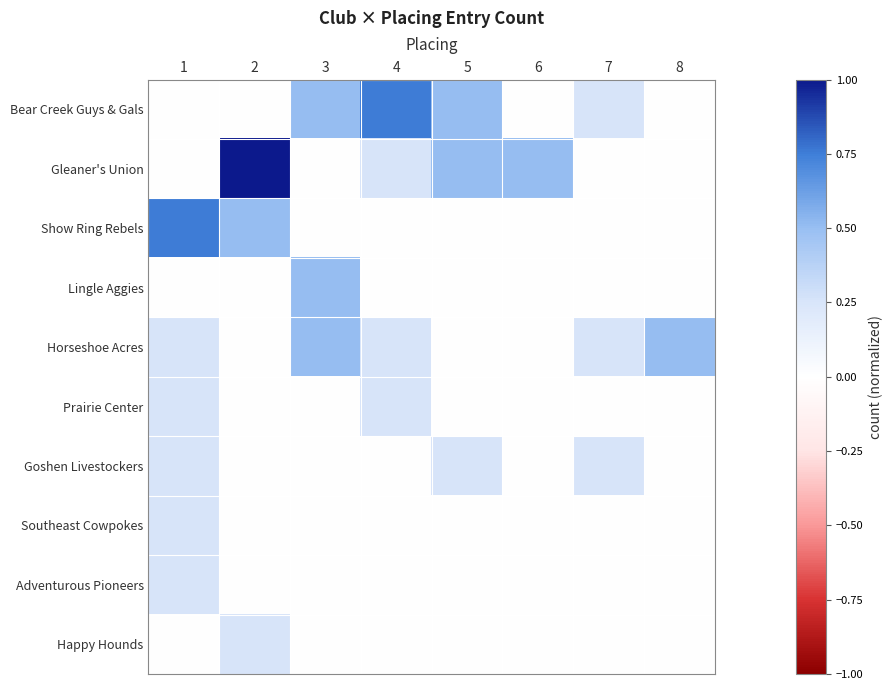

Reading left to right, what are all the values shown in this chart?

Bear Creek Guys & Gals: 1=0.0	2=0.0	3=0.5	4=0.8	5=0.5	6=0.0	7=0.2	8=0.0
Gleaner's Union: 1=0.0	2=1.0	3=0.0	4=0.2	5=0.5	6=0.5	7=0.0	8=0.0
Show Ring Rebels: 1=0.8	2=0.5	3=0.0	4=0.0	5=0.0	6=0.0	7=0.0	8=0.0
Lingle Aggies: 1=0.0	2=0.0	3=0.5	4=0.0	5=0.0	6=0.0	7=0.0	8=0.0
Horseshoe Acres: 1=0.2	2=0.0	3=0.5	4=0.2	5=0.0	6=0.0	7=0.2	8=0.5
Prairie Center: 1=0.2	2=0.0	3=0.0	4=0.2	5=0.0	6=0.0	7=0.0	8=0.0
Goshen Livestockers: 1=0.2	2=0.0	3=0.0	4=0.0	5=0.2	6=0.0	7=0.2	8=0.0
Southeast Cowpokes: 1=0.2	2=0.0	3=0.0	4=0.0	5=0.0	6=0.0	7=0.0	8=0.0
Adventurous Pioneers: 1=0.2	2=0.0	3=0.0	4=0.0	5=0.0	6=0.0	7=0.0	8=0.0
Happy Hounds: 1=0.0	2=0.2	3=0.0	4=0.0	5=0.0	6=0.0	7=0.0	8=0.0